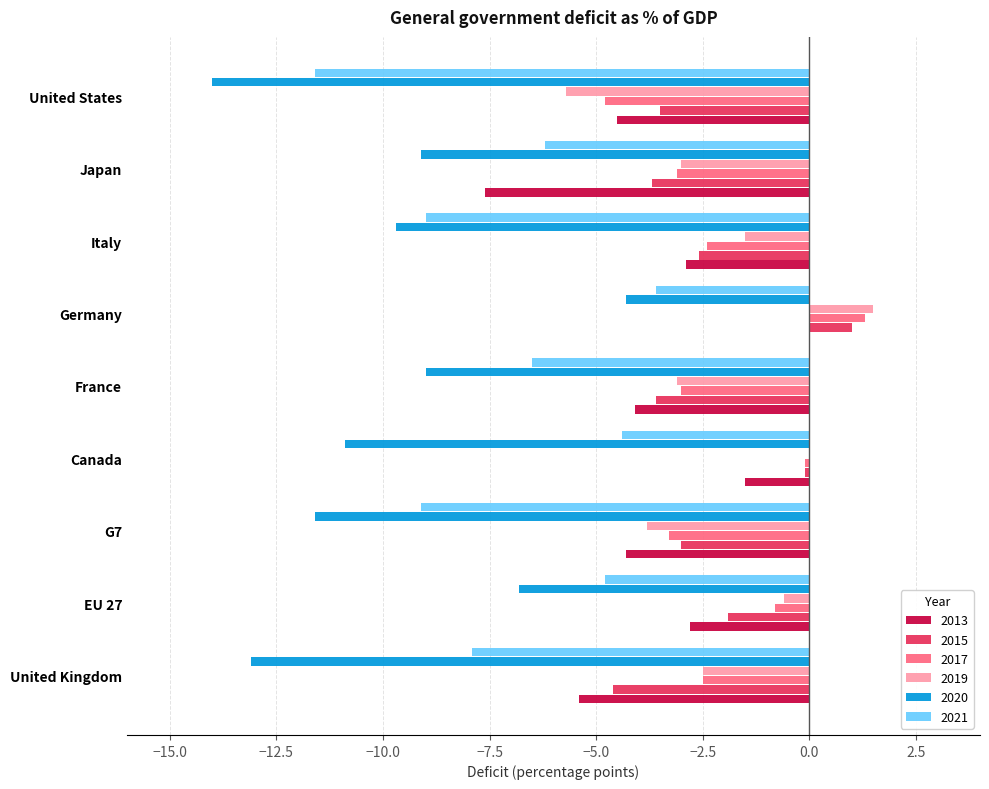

What is the sum of all 2013 values?

-33.1